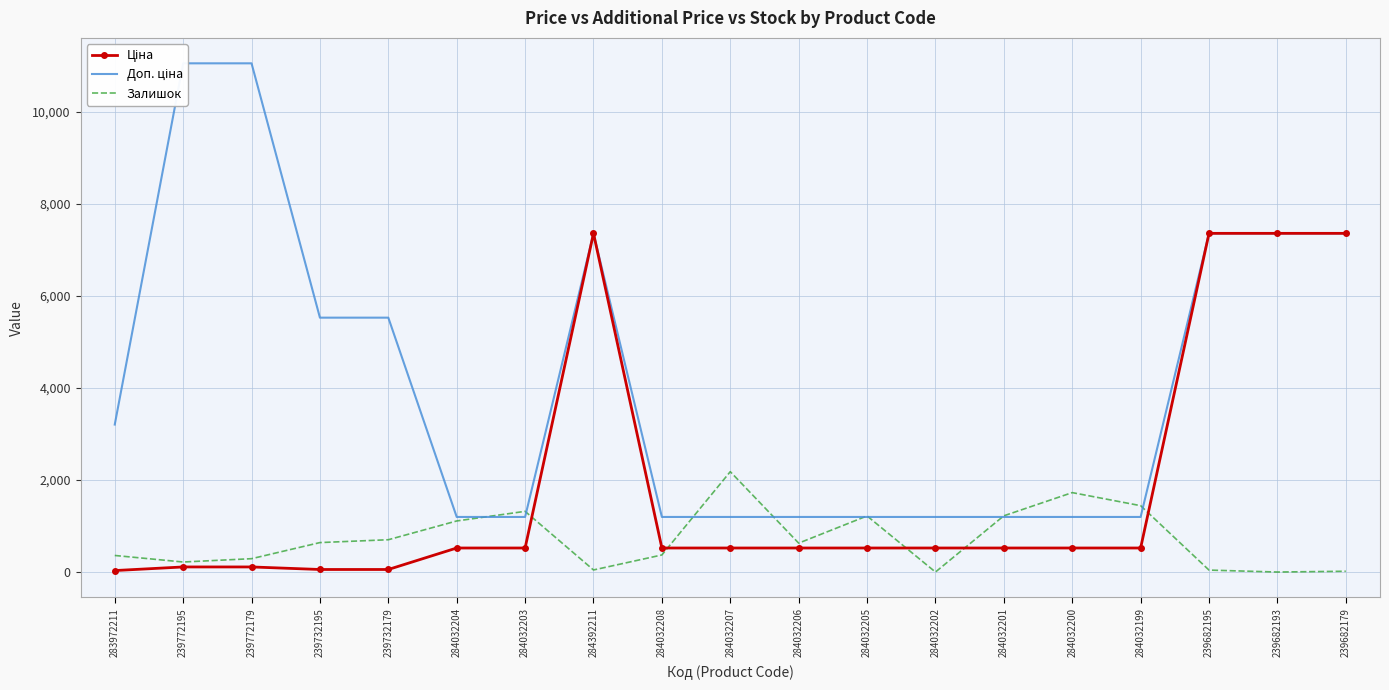

How many values in the Залишок series exceed 628?

9